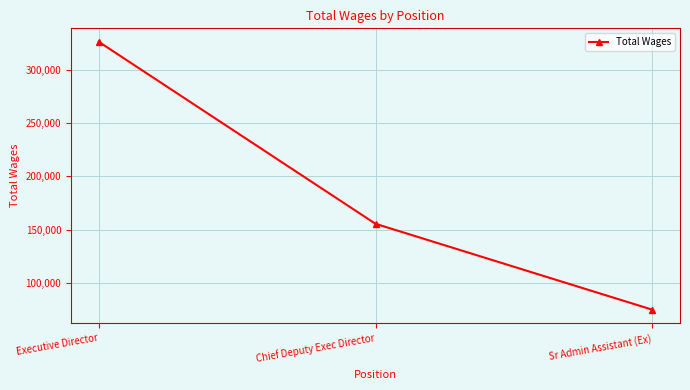

Where is the data nearest to the value 200666?

Chief Deputy Exec Director